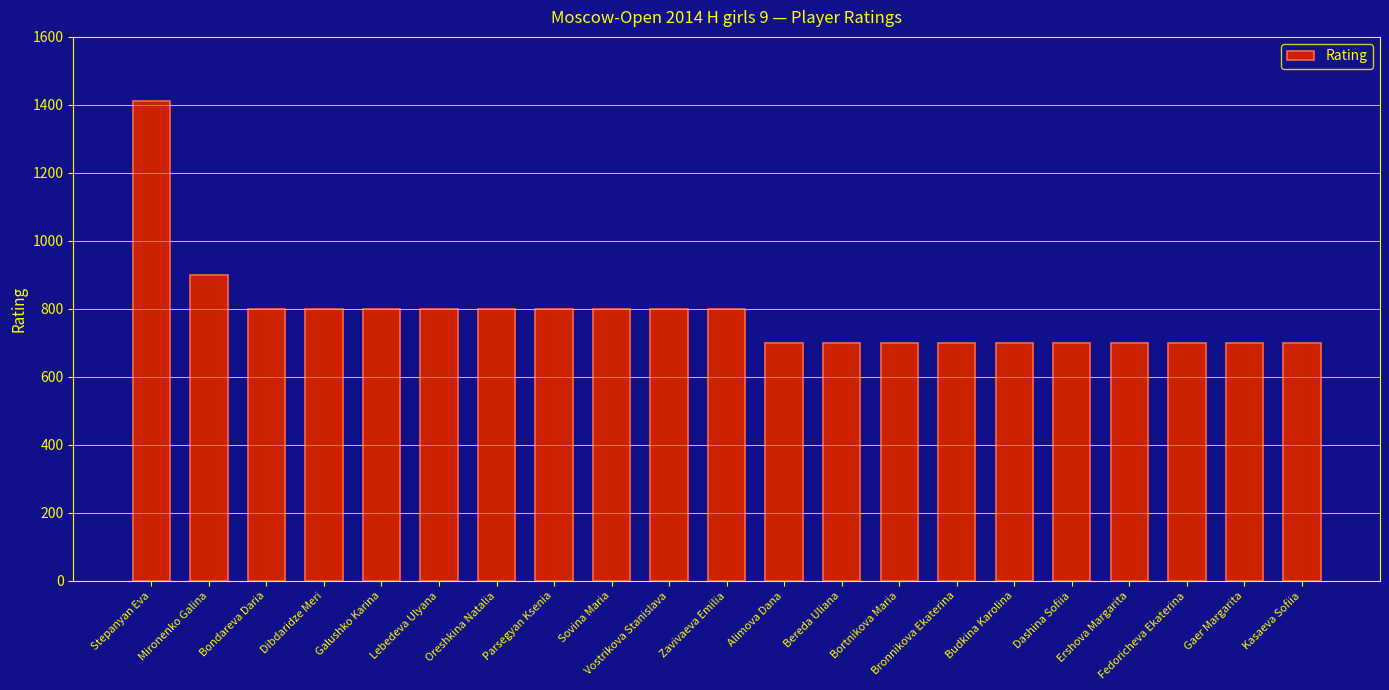

What is the smallest value displayed?

700